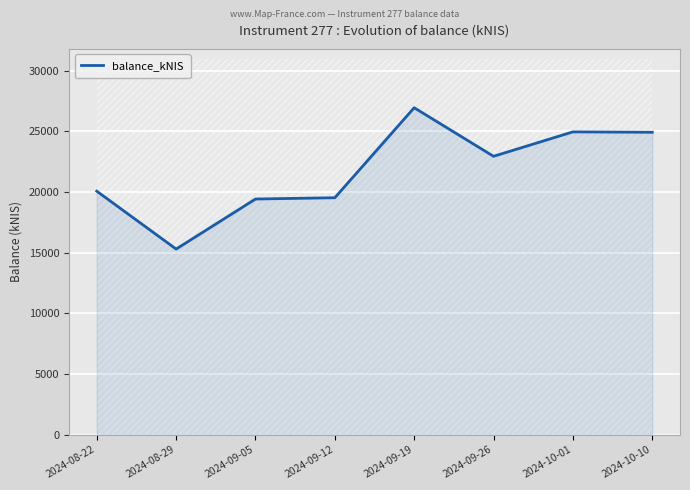

Reading left to right, what are all the values shown in this chart?

20066.3	15297.5	19423.3	19528.3	26949.1	22945.5	24957.9	24926.4